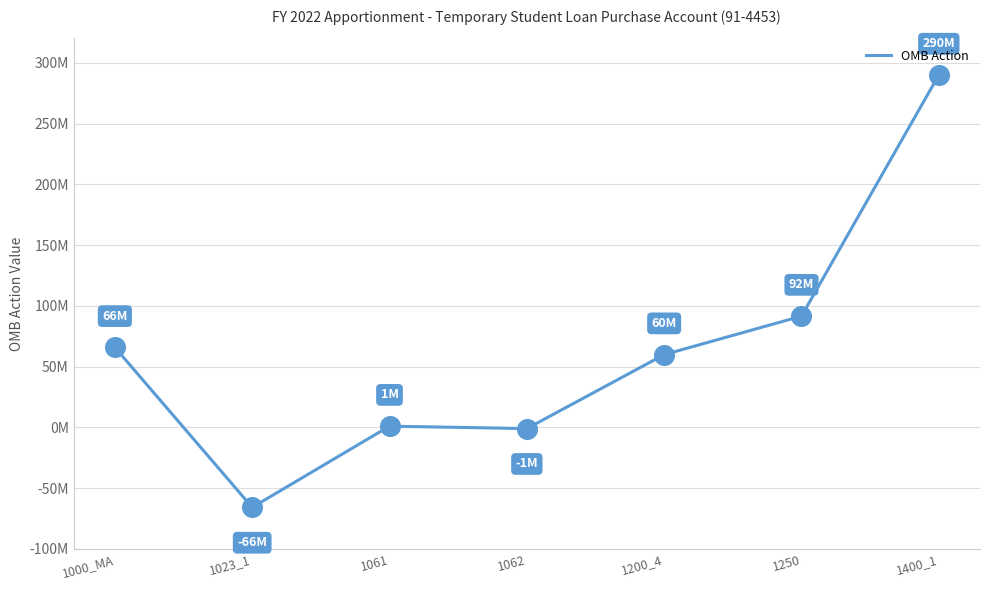

What is the ratio of the value at 1200_4 to the value at 1061?

59.8